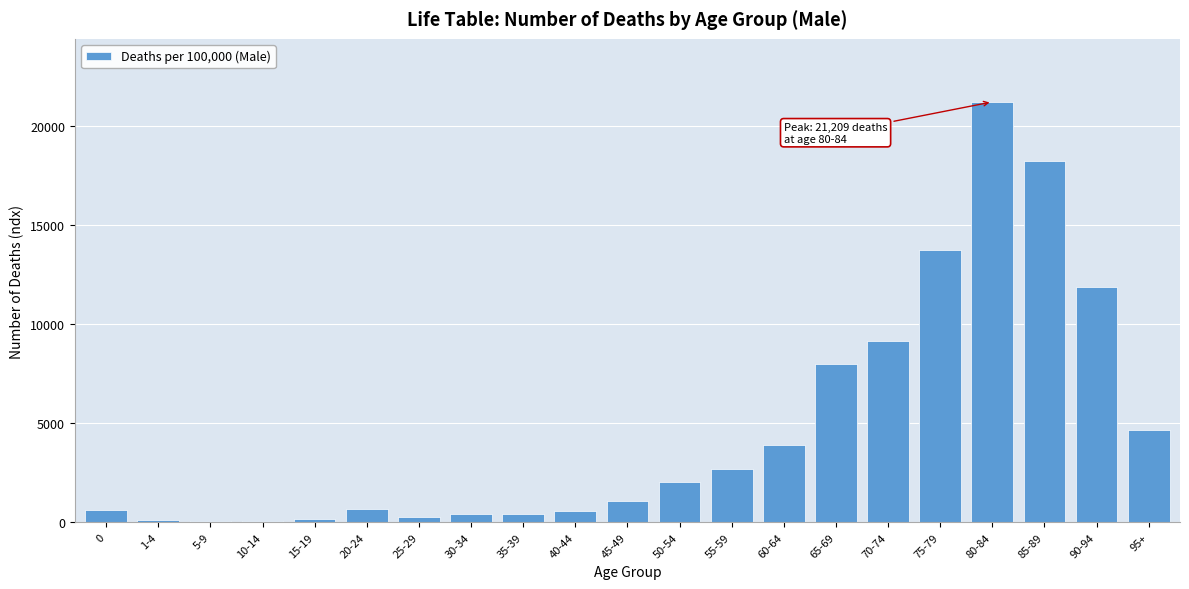

At which category does the chart reach its peak across all series?

80-84